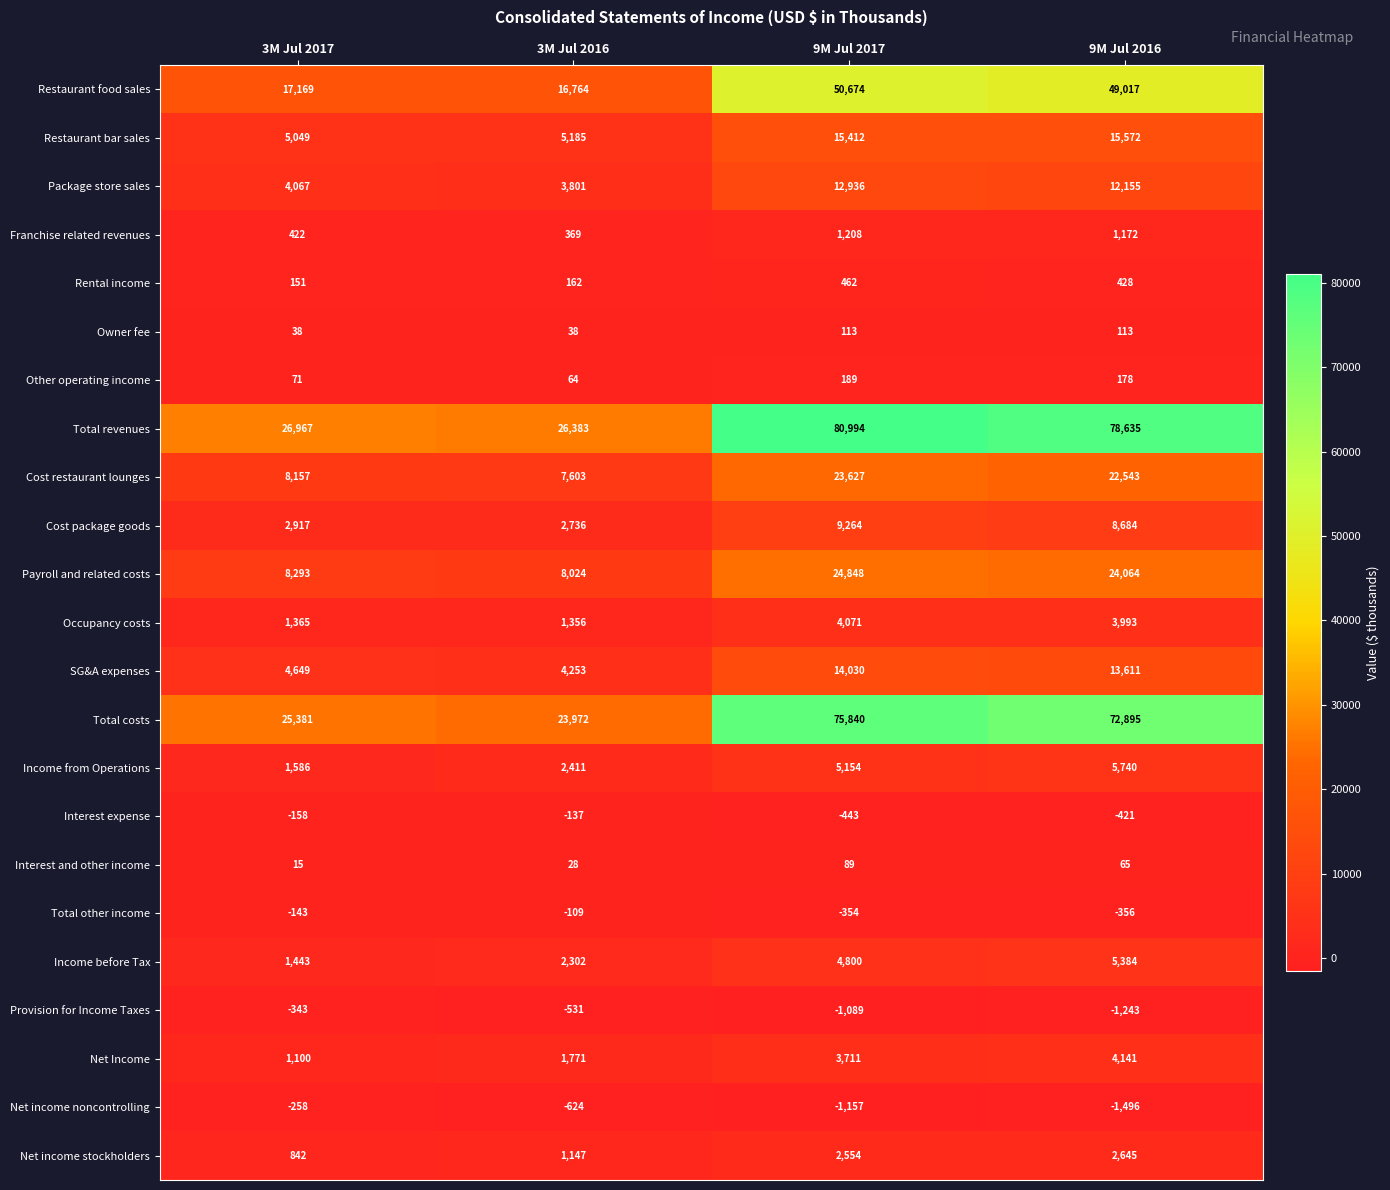

What is the difference between the highest and lowest values at 3M Jul 2016?

27007